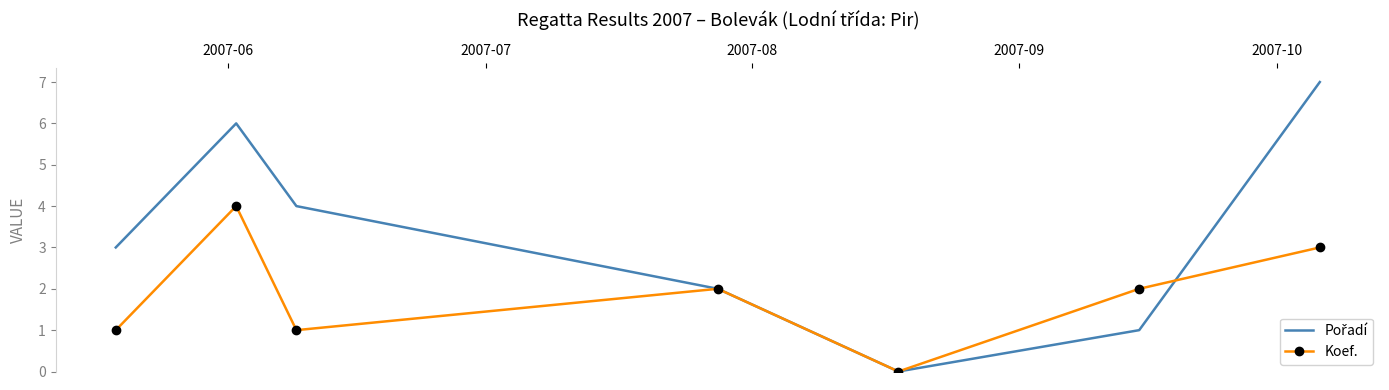

What is the greatest value displayed?

7